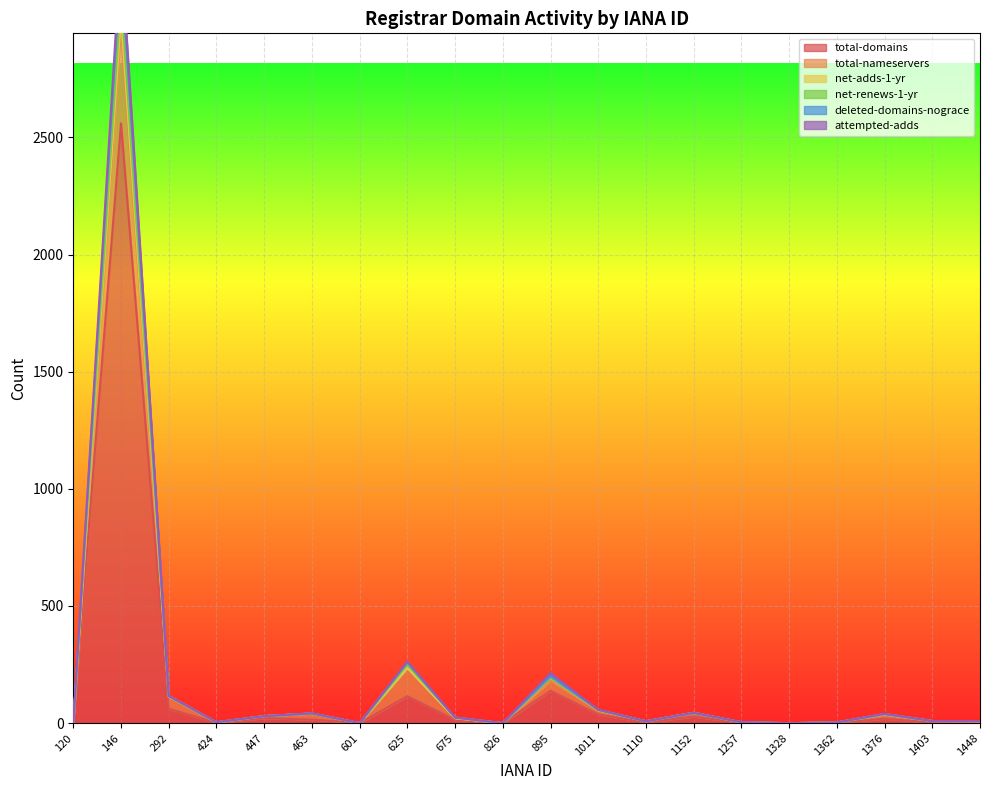

True or false: deleted-domains-nograce and net-adds-1-yr intersect in this chart.

False